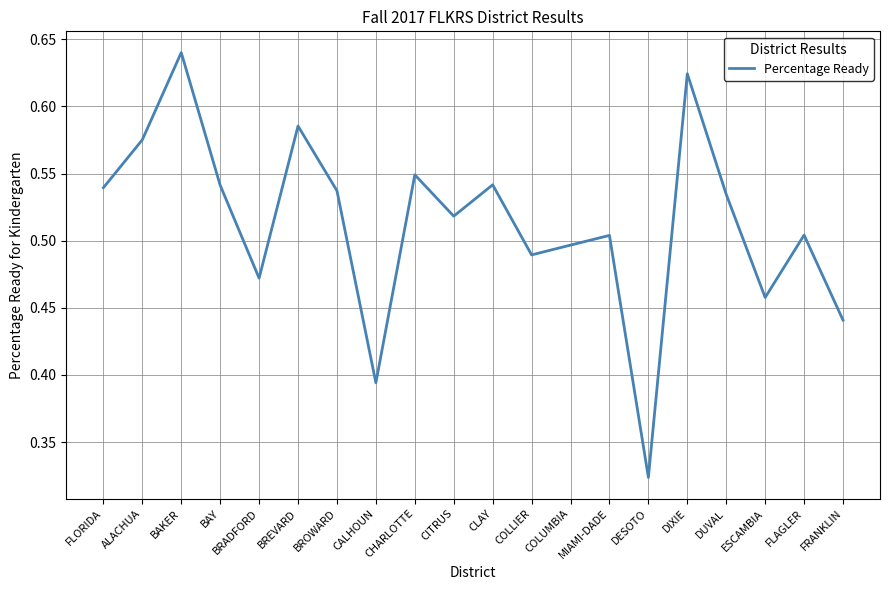

How many interior local peaks (higher than both neighbors) does the data have?

7